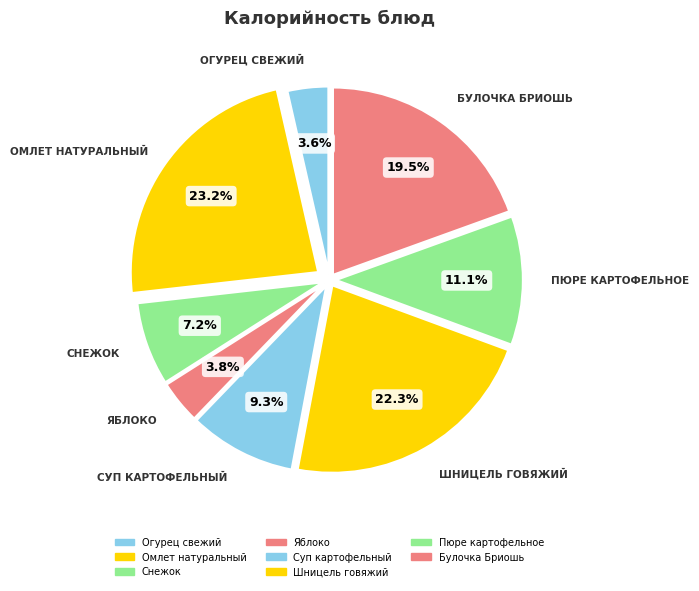

Is the sum of Яблоко and Пюре картофельное greater than half?

No